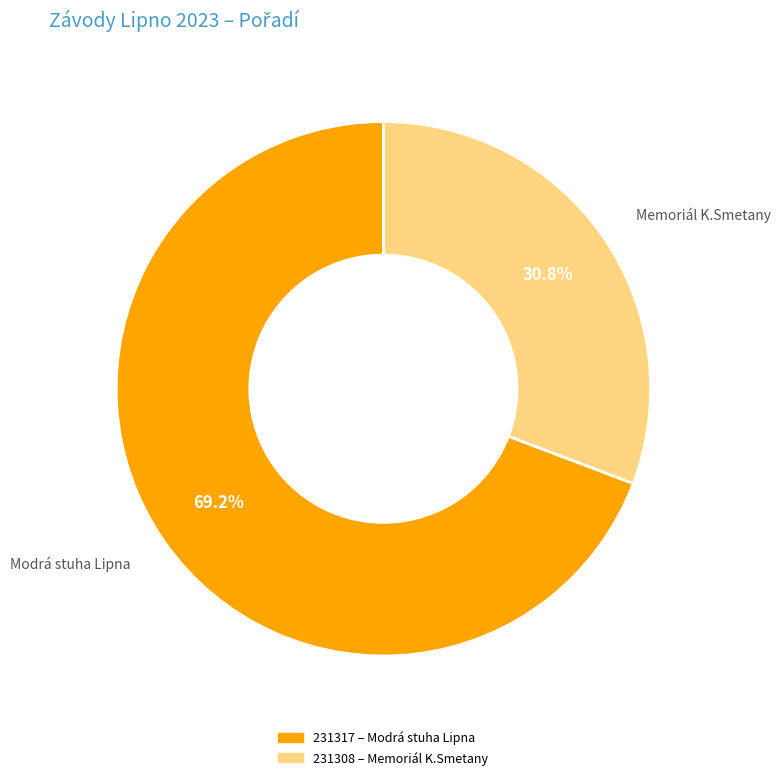

Combined, do Memoriál K.Smetany and Modrá stuha Lipna account for over 50%?

Yes